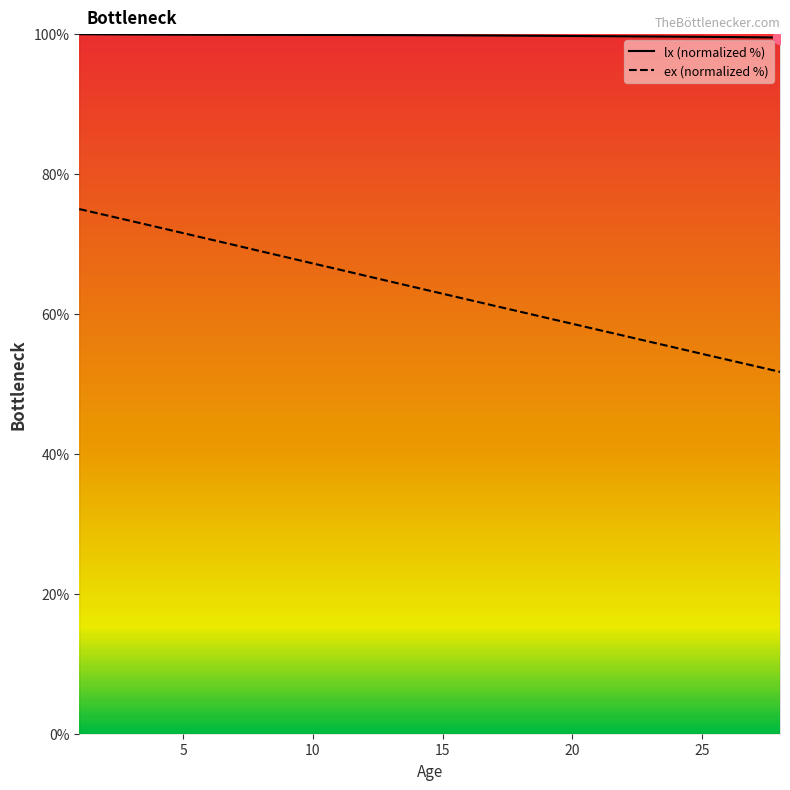

How many lines are shown in the chart?

2